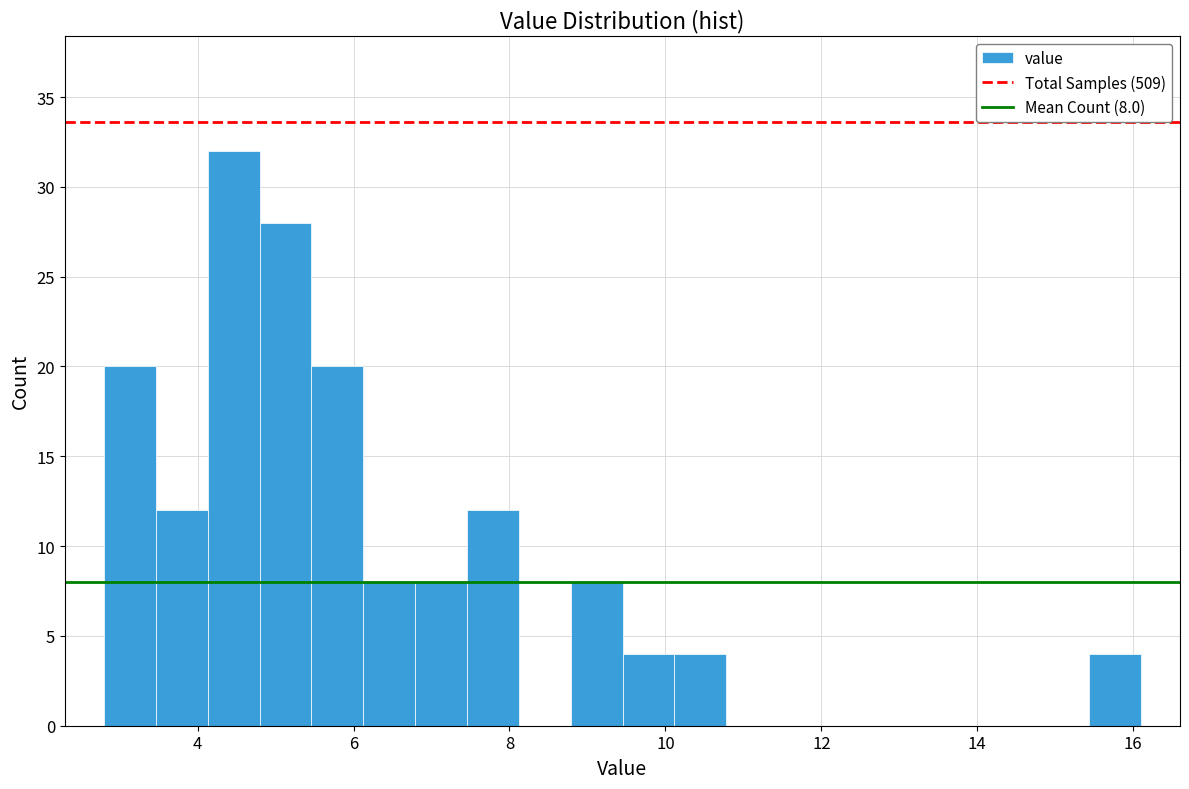

Around what value on the x-axis is the tallest bar? Give the approximate position of its centre, as read against the axis.

4.4